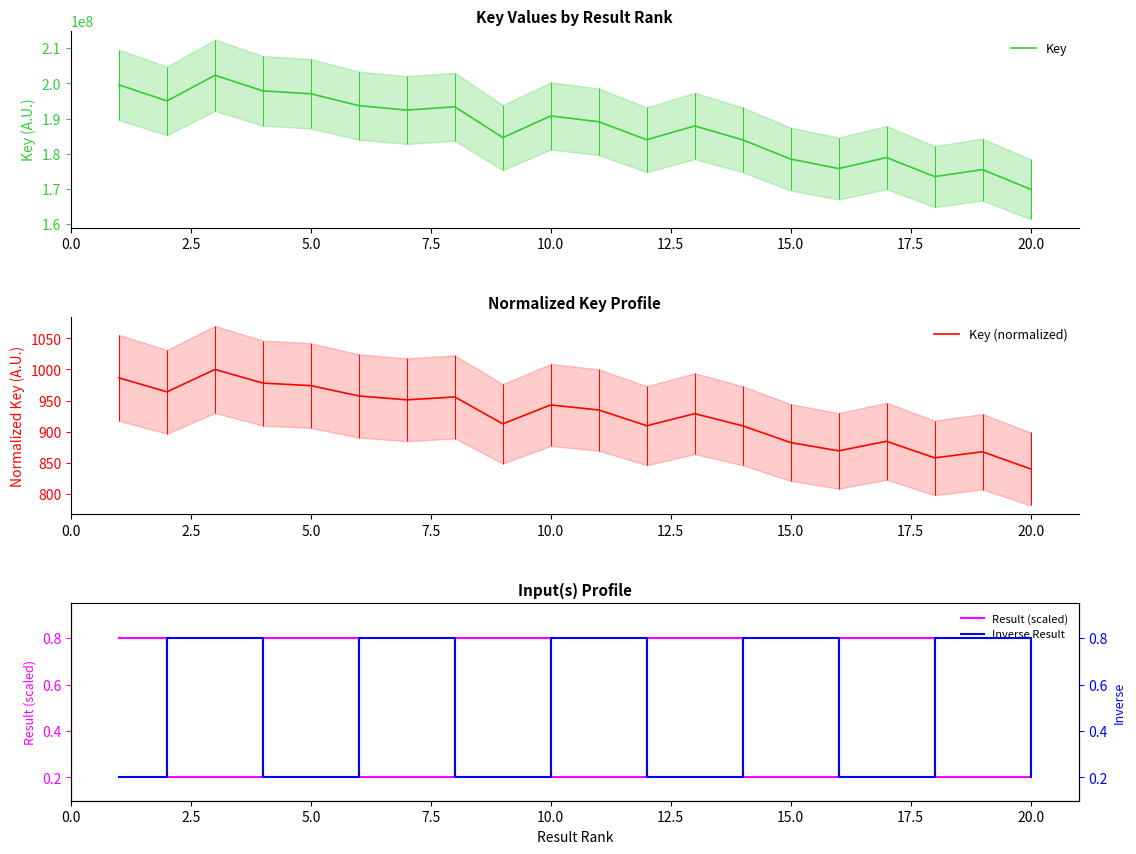

What is the highest value of the Key series?

202306710